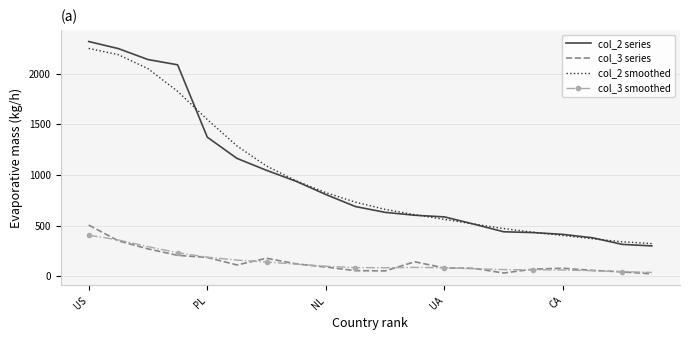

True or false: col_3 series and col_2 series cross at least once.

False